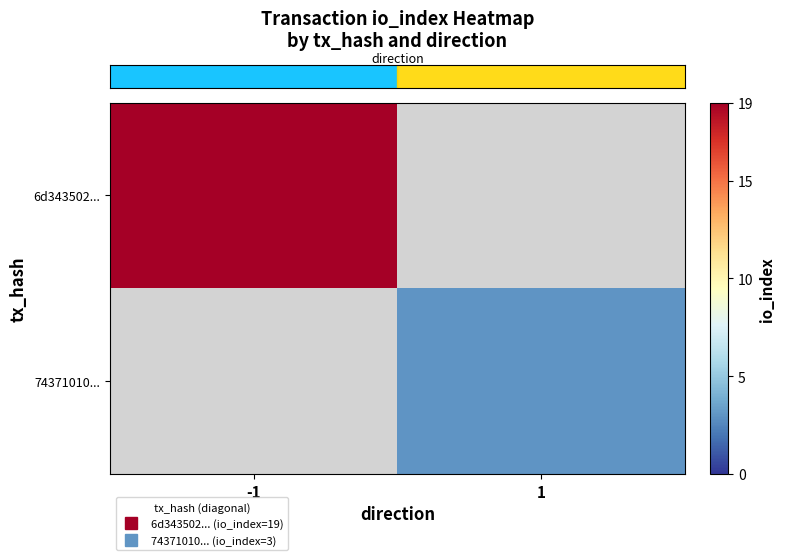

At how many categories does at least one series exceed 12?

1